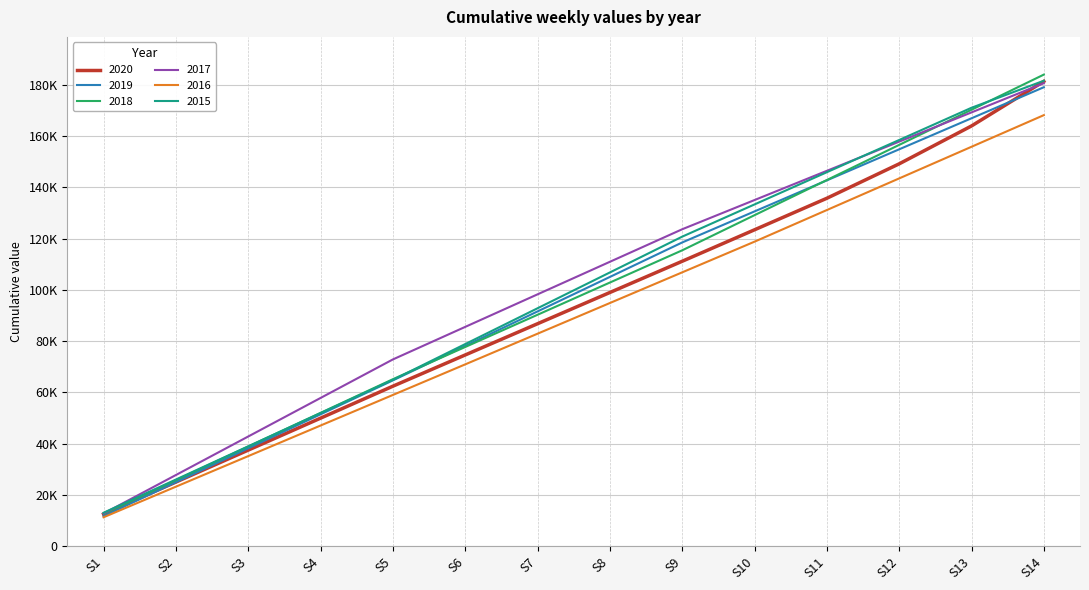

The value of 2018 at S5 is 25934.0. True or false?

False